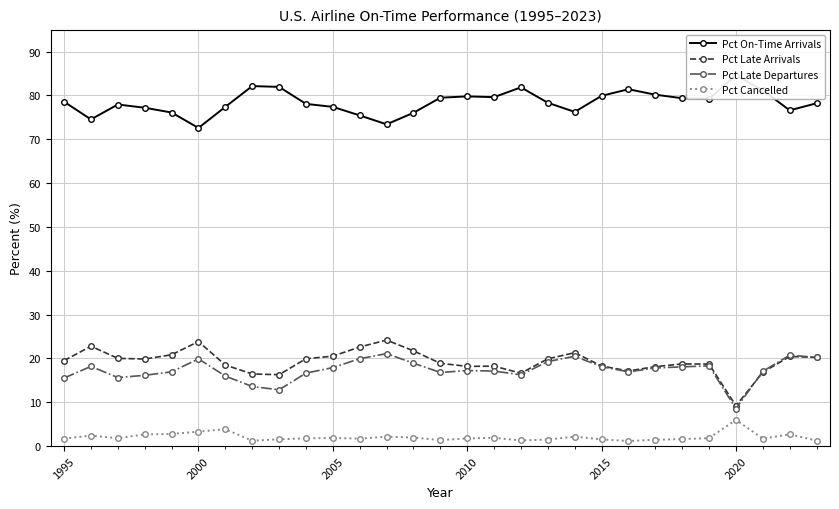

What are all the series names shown in the legend?

Pct On-Time Arrivals, Pct Late Arrivals, Pct Late Departures, Pct Cancelled